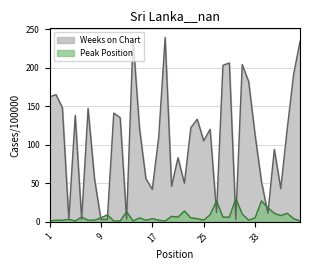

What is the highest value of the Peak Position series?

30